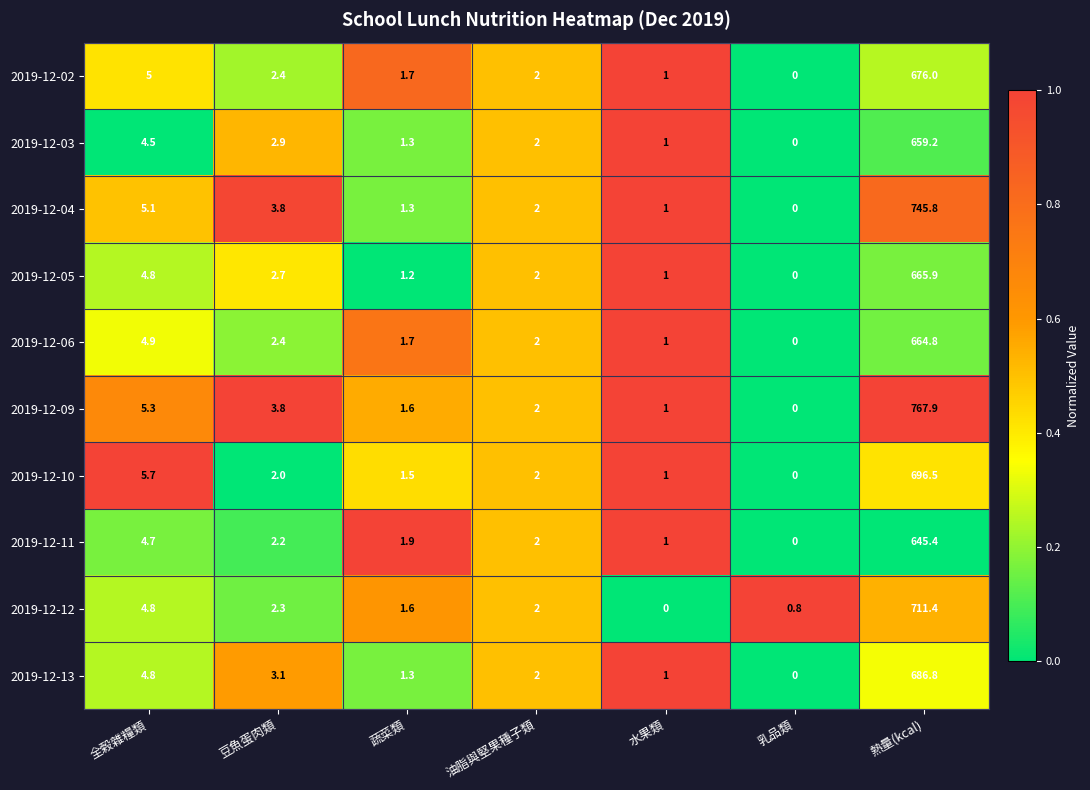

What is the difference between the highest and lowest values at 全榖雜糧類?

1.2